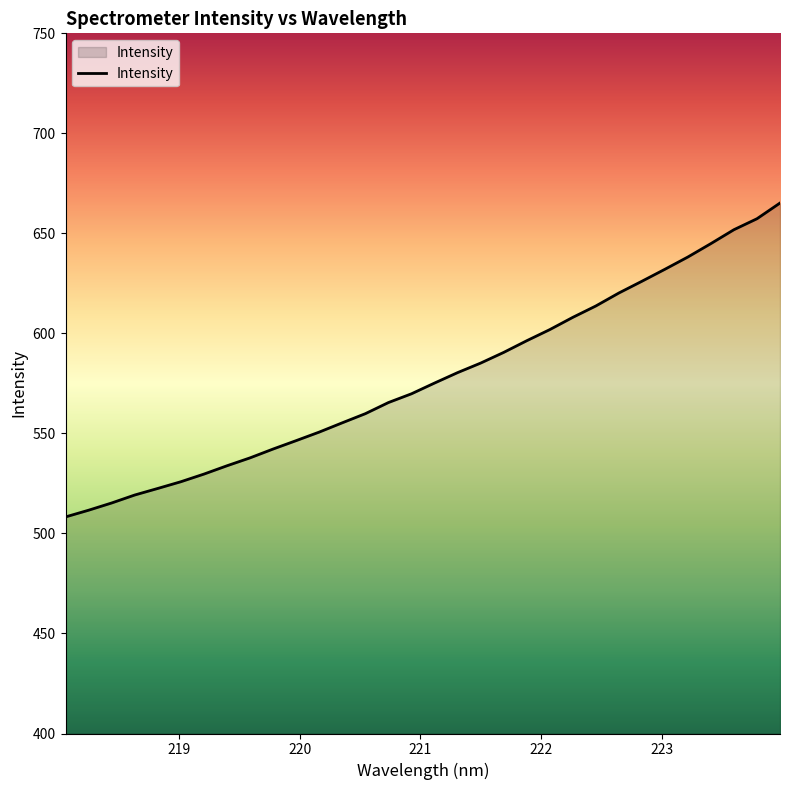

How many lines are shown in the chart?

1